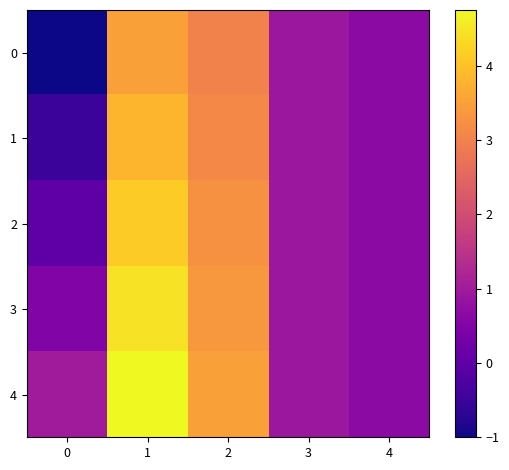

At how many categories does at least one series exceed 3?

2